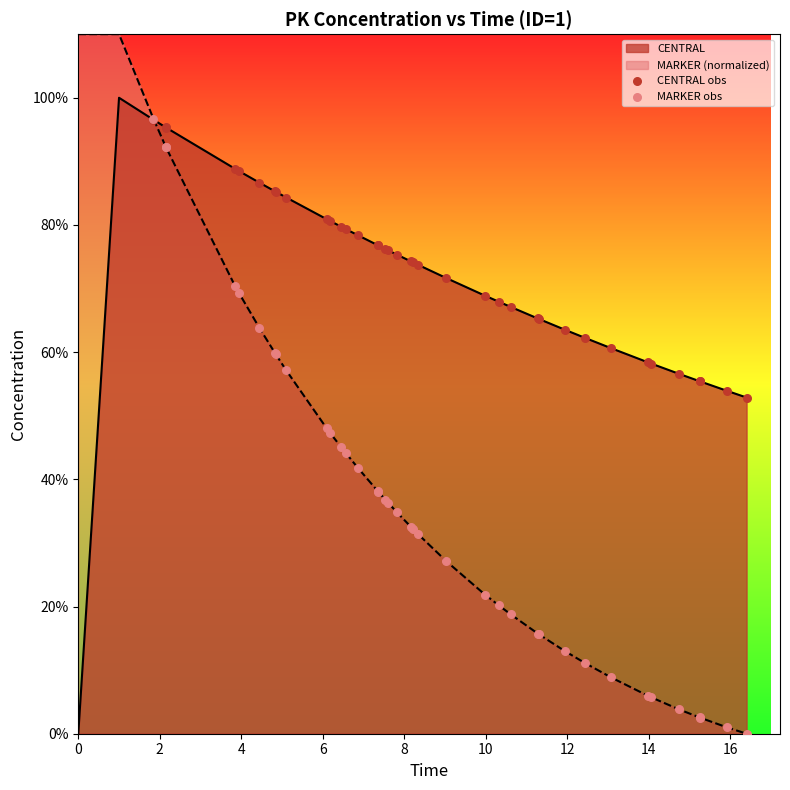

Which series reaches the minimum Y coordinate?

MARKER obs